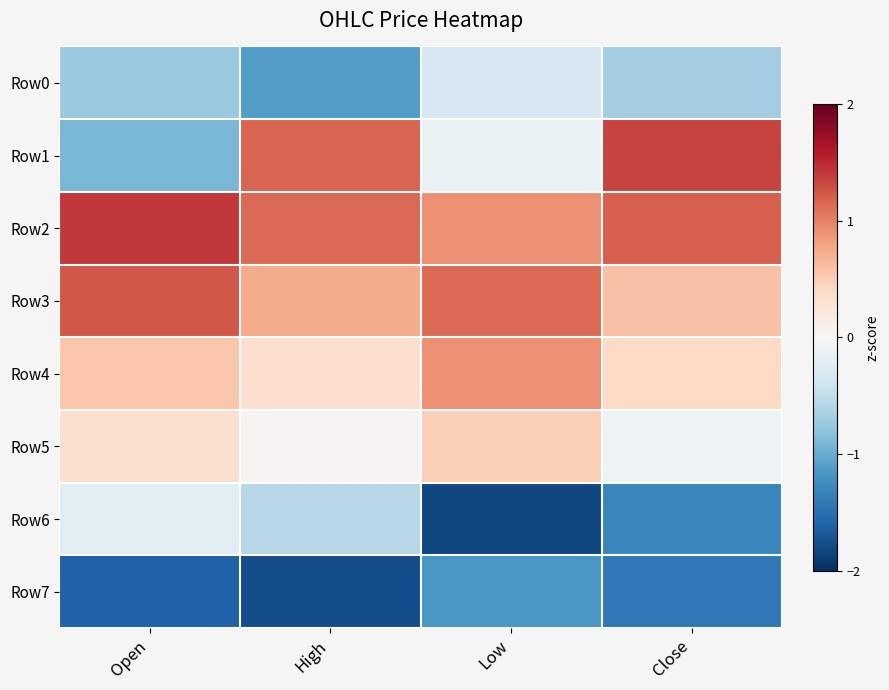

What is the spread (max minus min) of values at Close?

2.8